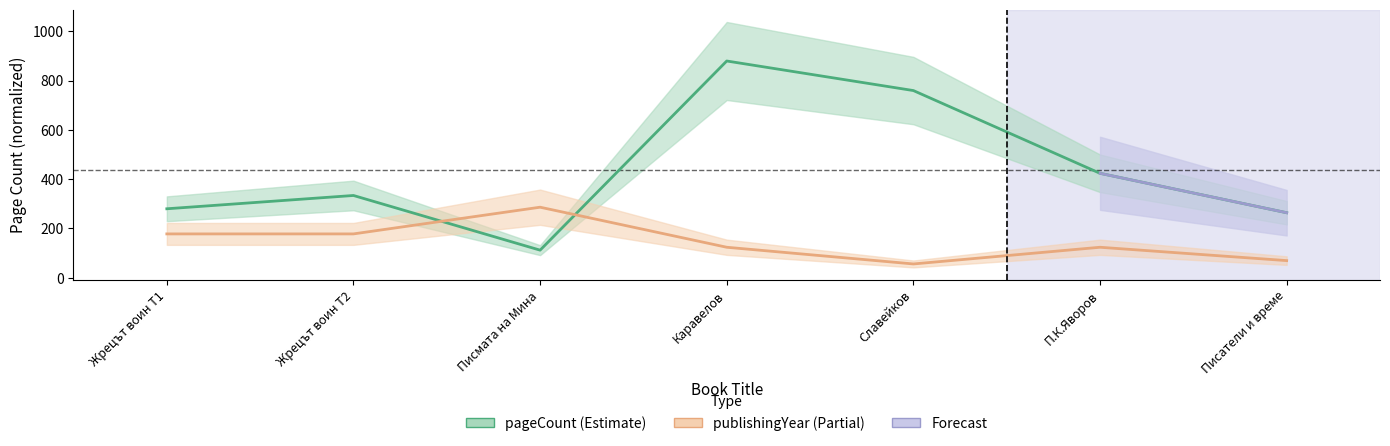

Rank the series by their average value, from highest to lowest.

pageCount, publishingYear